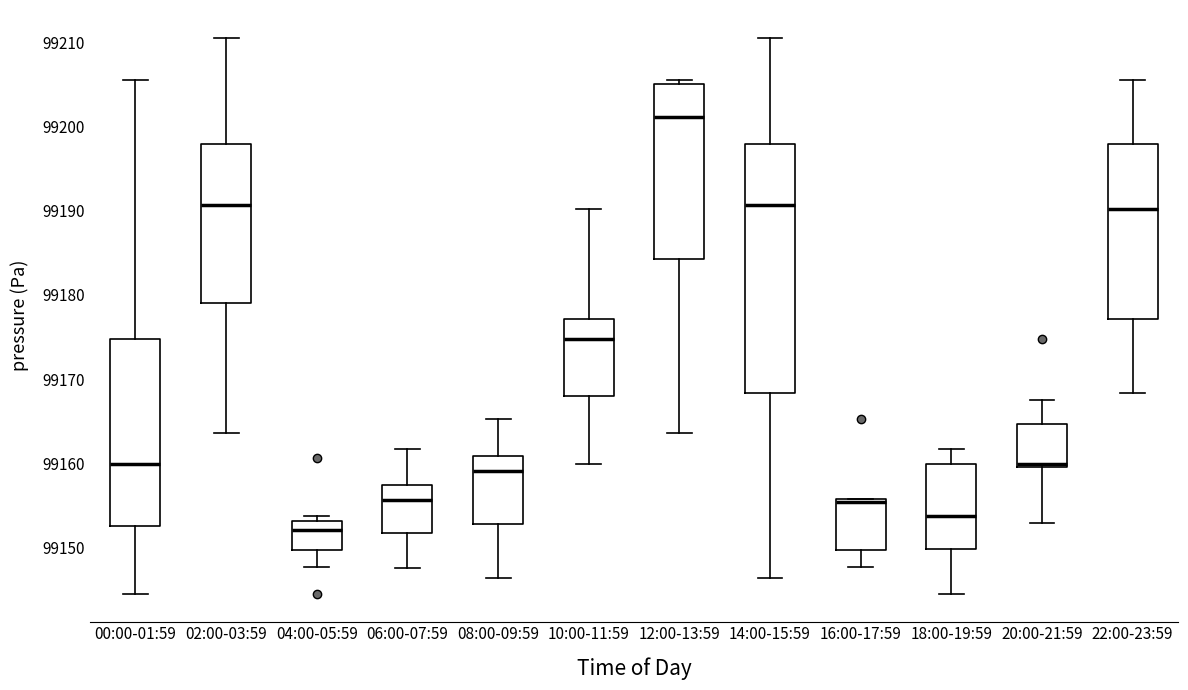

Where does the lower whisker of the box for 12:00-13:59 end on the y-axis? The values are not printed on the chart, so give them approximately, as read against the axis.

99164